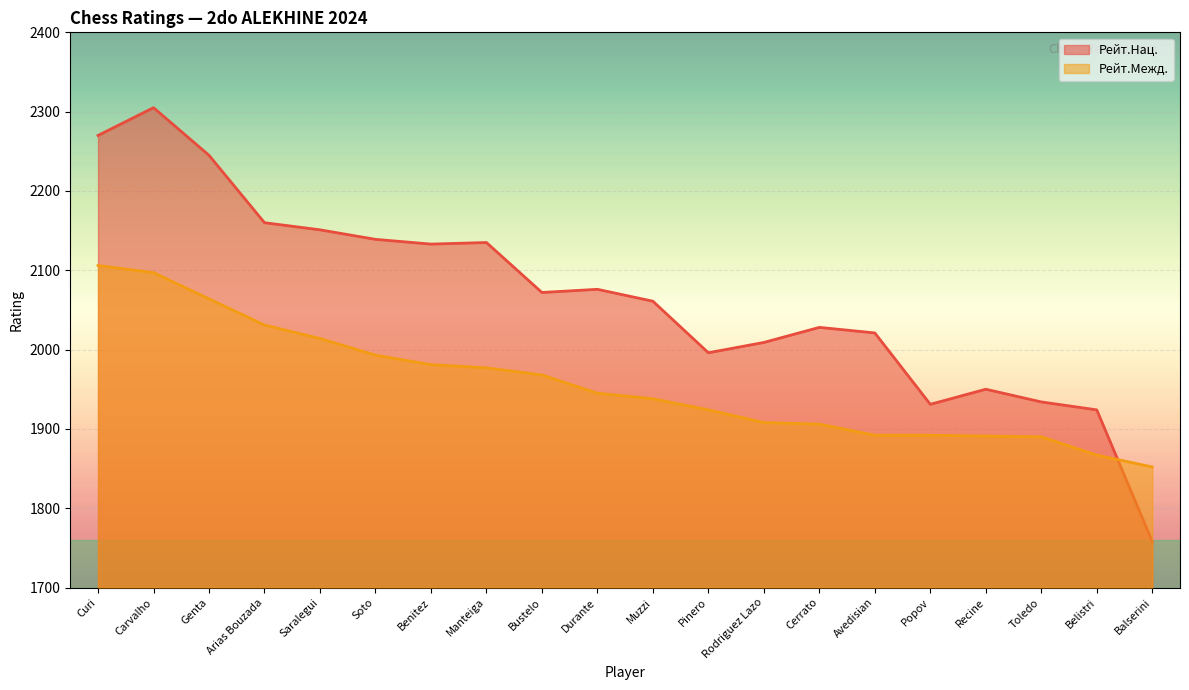

How many categories are shown in the chart?

20